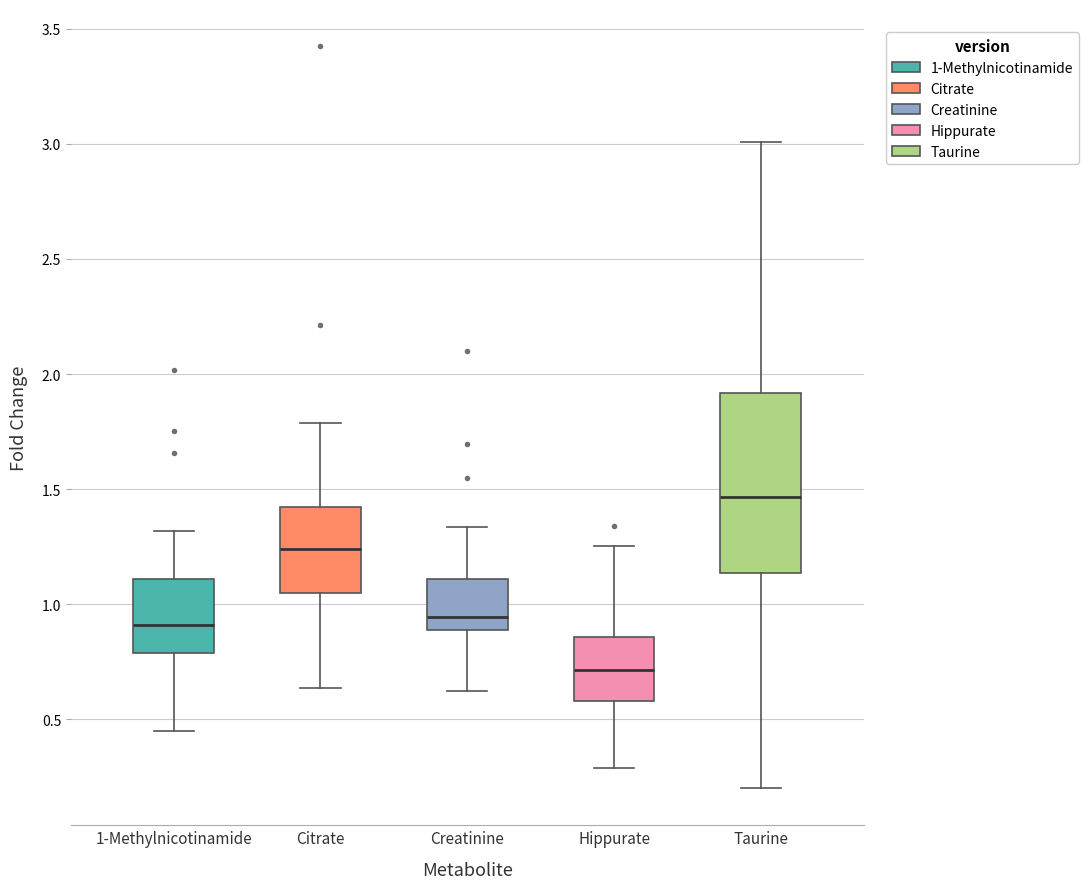

Which box is the tallest, from its lower edge to its upper edge?

Taurine